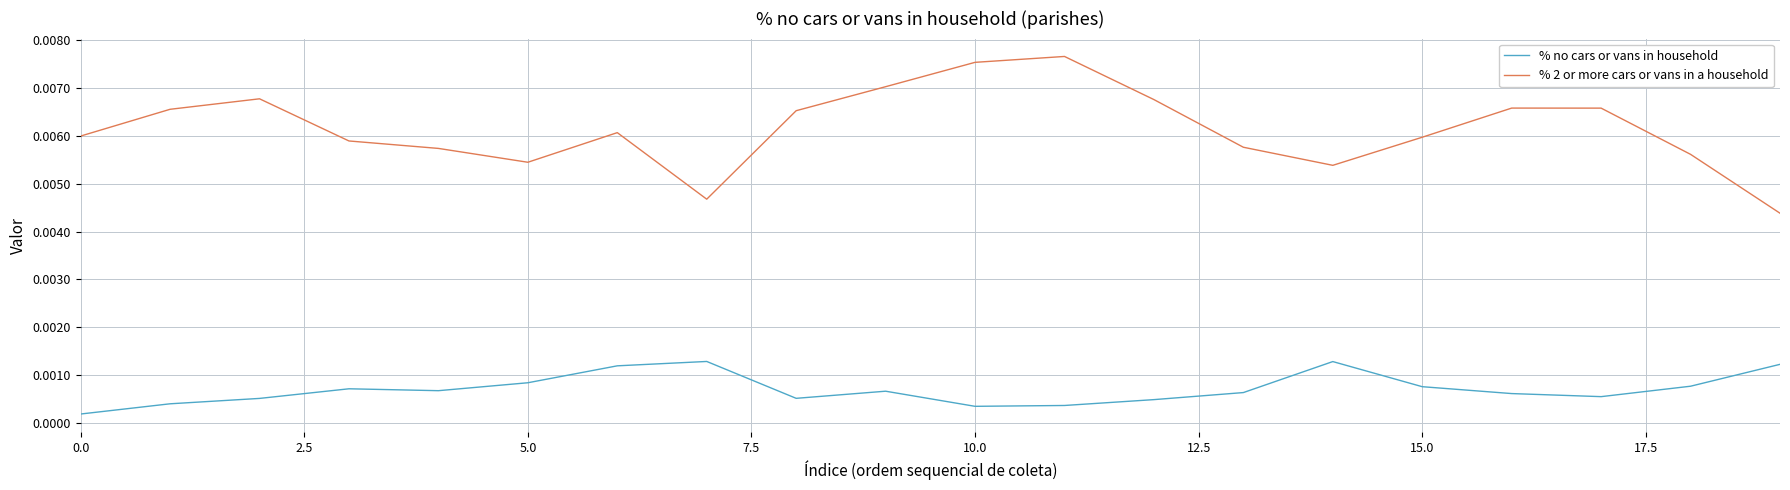

List the series in order of their overall mean, highest first.

% 2 or more cars or vans in a household, % no cars or vans in household